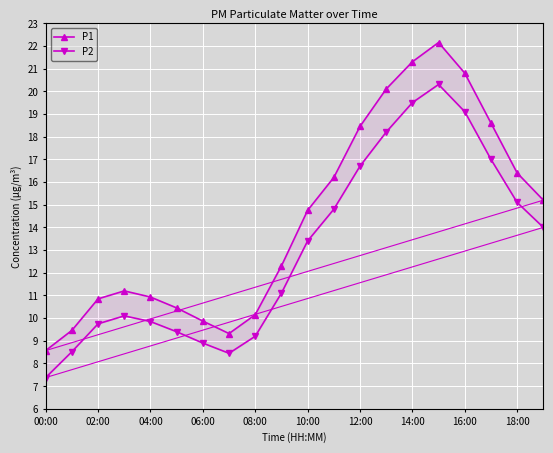

Reading right to left, extract all data points from this chart.

P1: 15.2	16.4	18.6	20.8	22.1	21.3	20.1	18.4	16.2	14.8	12.3	10.2	9.3	9.9	10.4	10.9	11.2	10.8	9.5	8.6
P2: 14.0	15.1	17.0	19.1	20.3	19.5	18.2	16.7	14.8	13.4	11.1	9.2	8.4	8.9	9.4	9.8	10.1	9.8	8.5	7.4